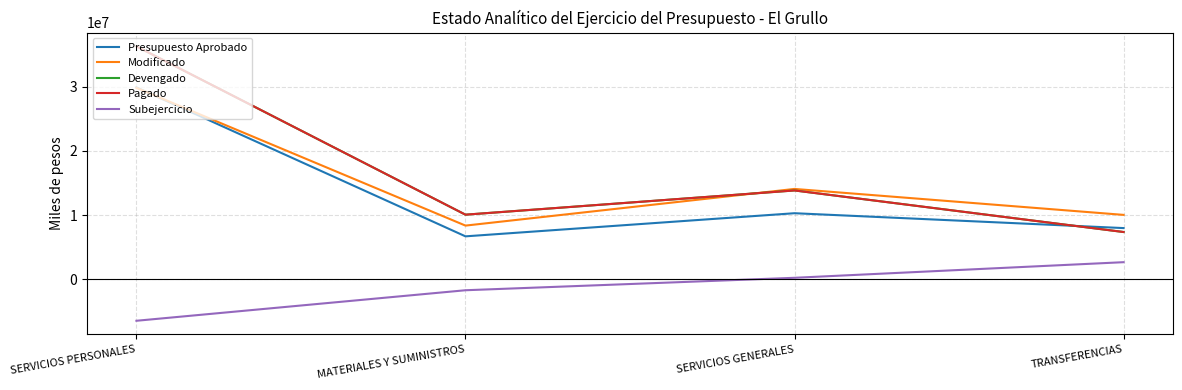

Reading left to right, extract all data points from this chart.

Presupuesto Aprobado: SERVICIOS PERSONALES=29885750.0	MATERIALES Y SUMINISTROS=6690854.0	SERVICIOS GENERALES=10290548.0	TRANSFERENCIAS=7977000.0
Modificado: SERVICIOS PERSONALES=29814180.0	MATERIALES Y SUMINISTROS=8362854.0	SERVICIOS GENERALES=14072148.0	TRANSFERENCIAS=10032000.0
Devengado: SERVICIOS PERSONALES=36267550.5	MATERIALES Y SUMINISTROS=10064136.3	SERVICIOS GENERALES=13834957.1	TRANSFERENCIAS=7364515.8
Pagado: SERVICIOS PERSONALES=36267550.5	MATERIALES Y SUMINISTROS=10064136.3	SERVICIOS GENERALES=13834957.1	TRANSFERENCIAS=7364515.8
Subejercicio: SERVICIOS PERSONALES=-6453370.5	MATERIALES Y SUMINISTROS=-1701282.3	SERVICIOS GENERALES=237190.9	TRANSFERENCIAS=2667484.2